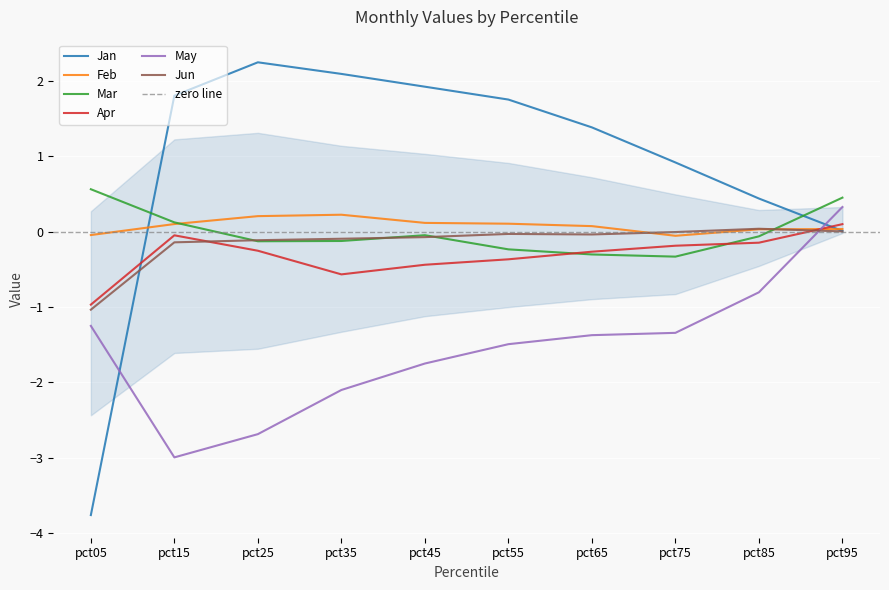

What is the spread (max minus min) of values at pct55?

3.2